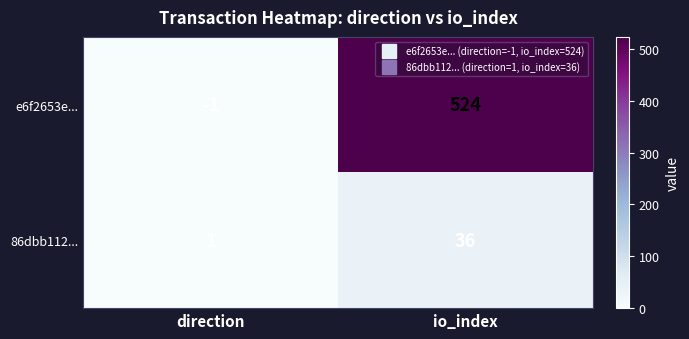

Which series has the largest total across all categories?

e6f2653e...